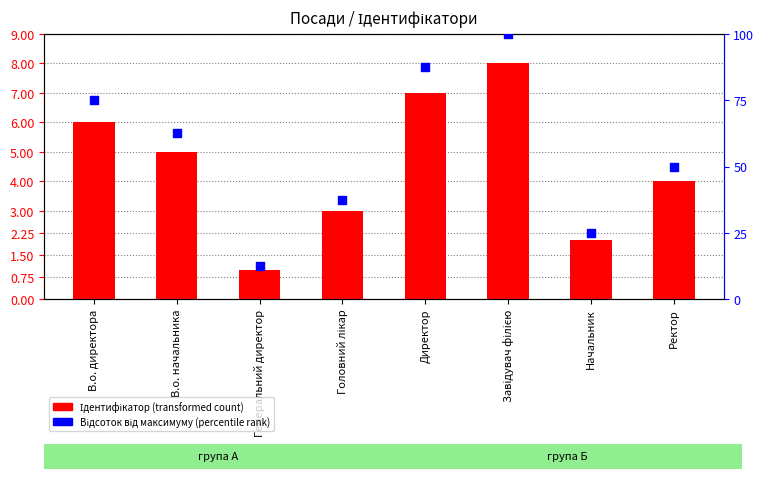

Which series has the widest spread of Y values?

Відсоток (percentile rank)